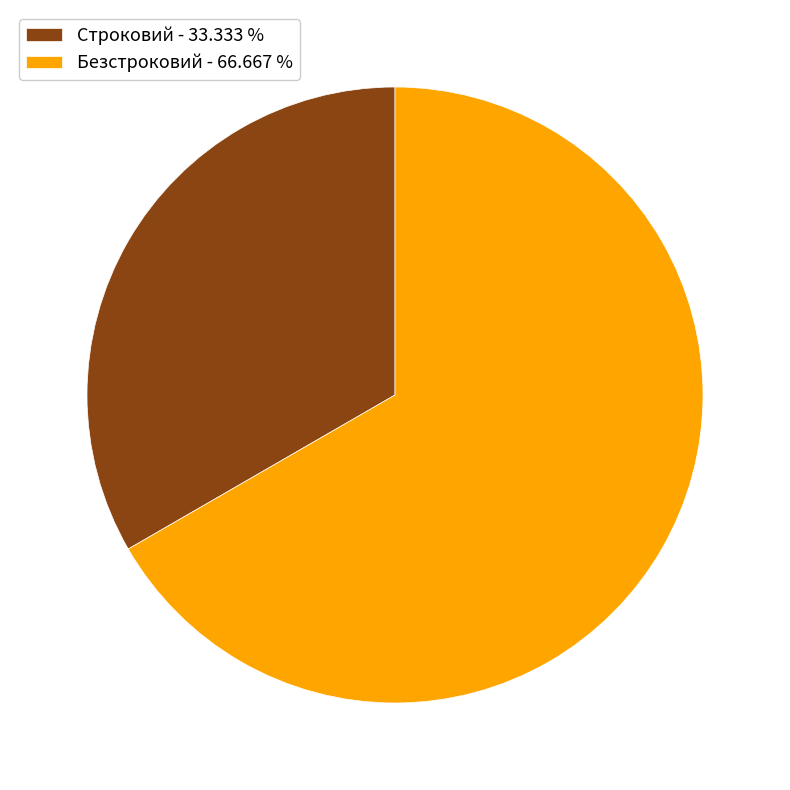

Which category has the smallest portion of the pie?

Строковий